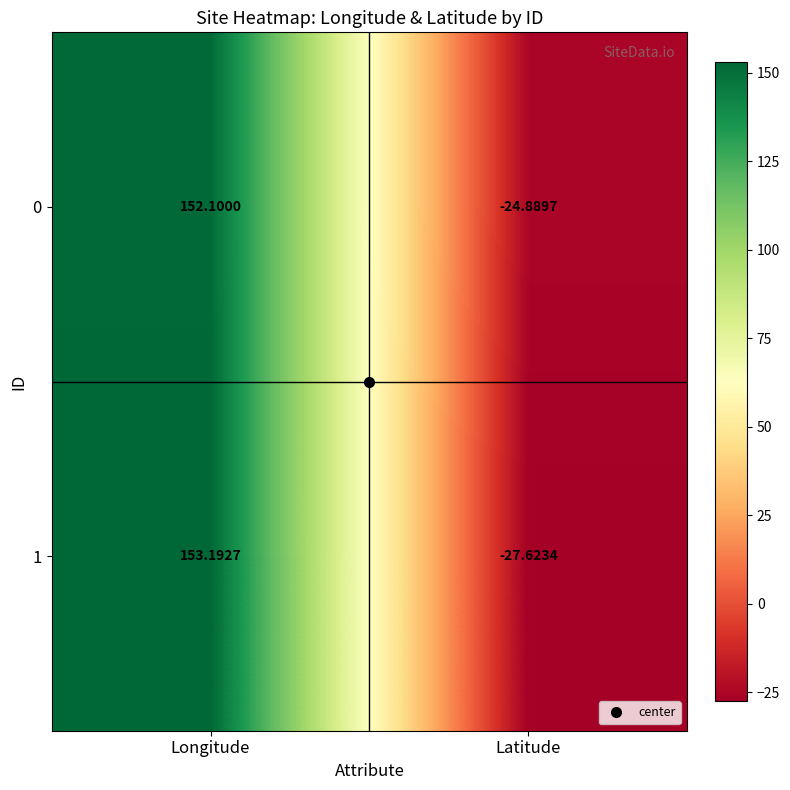

Which category has the lowest value across all series?

Latitude